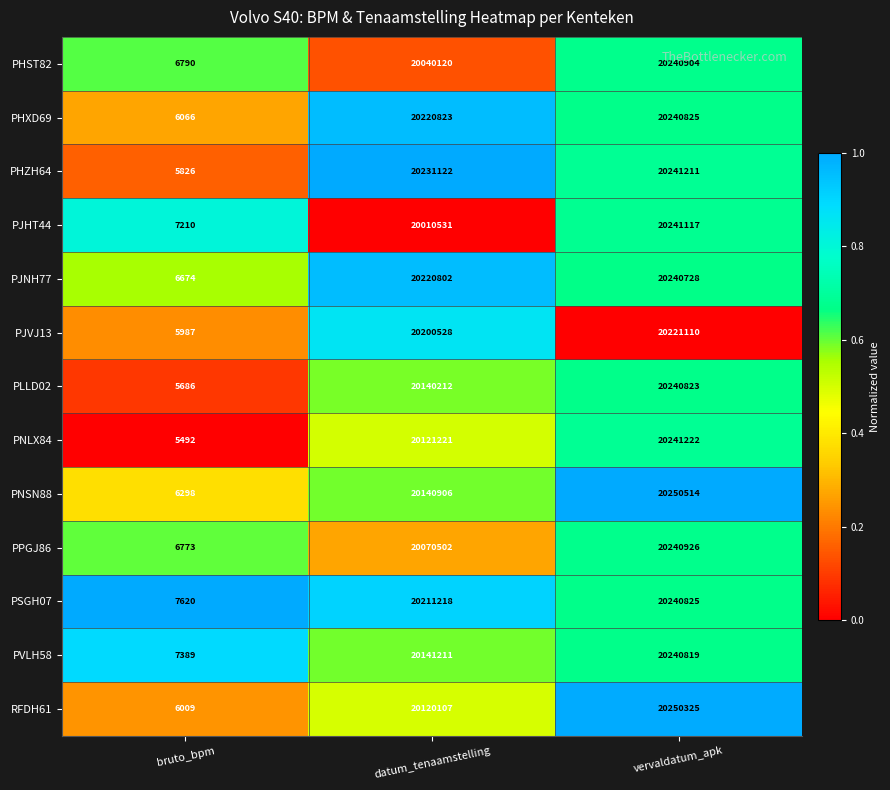

What is the difference between the second highest and minimum values in the PPGJ86 series?

20063729